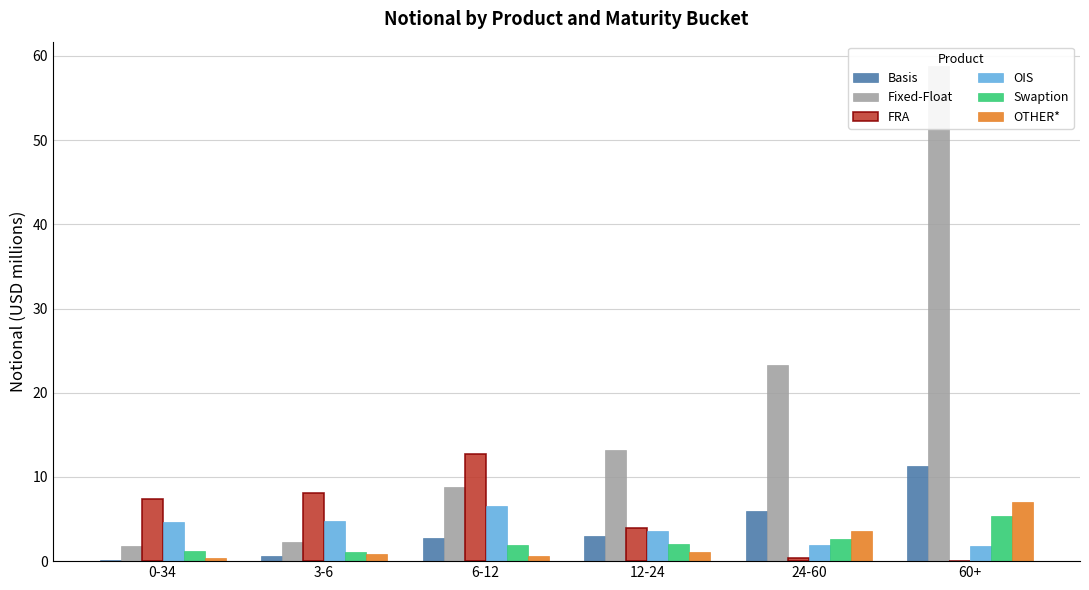

Is it true that OTHER* equals 0.5 at 3-6?

False